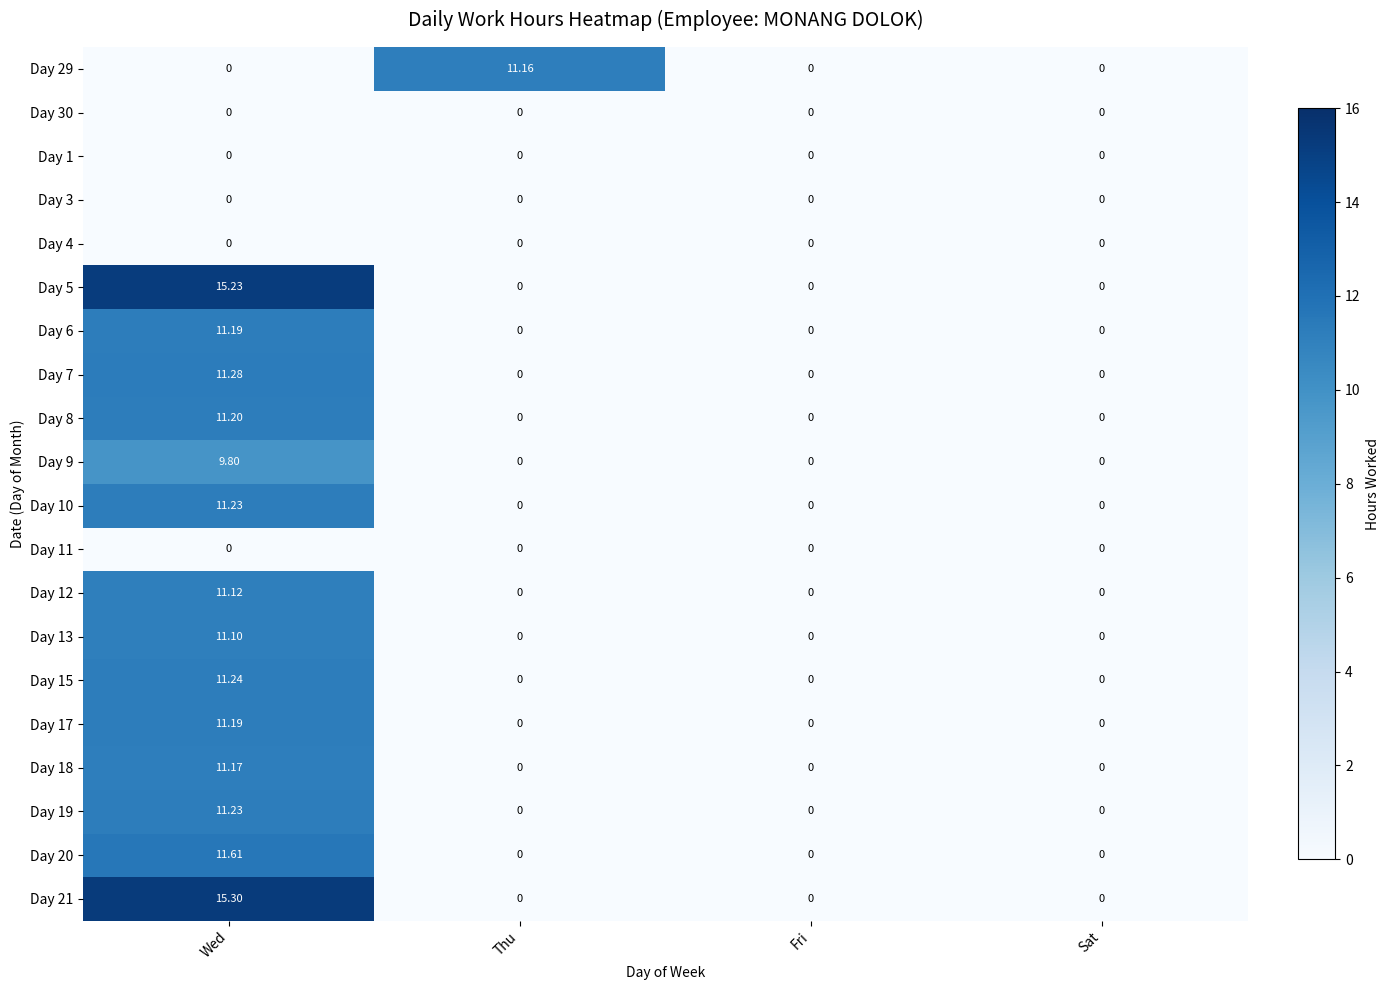

Which series has the largest total across all categories?

Day 21